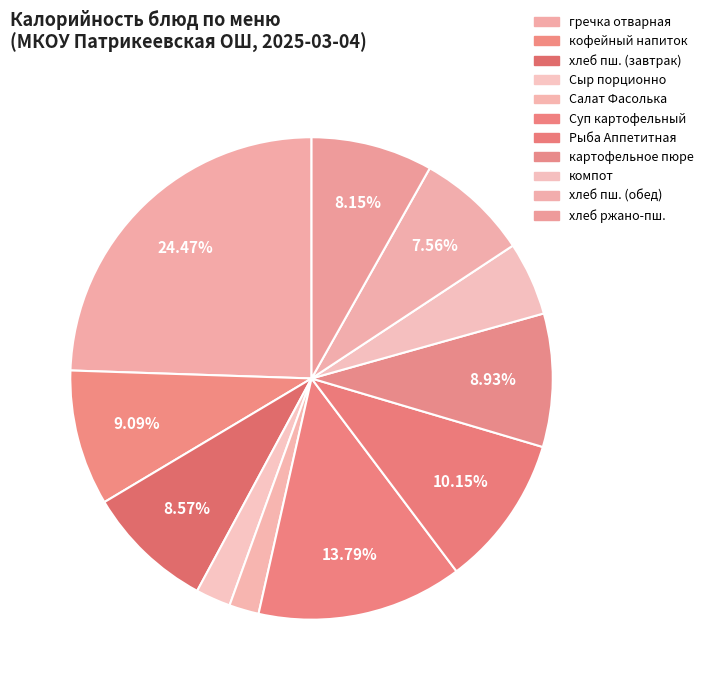

To the nearest percent, what portion does картофельное пюре represent?

9%